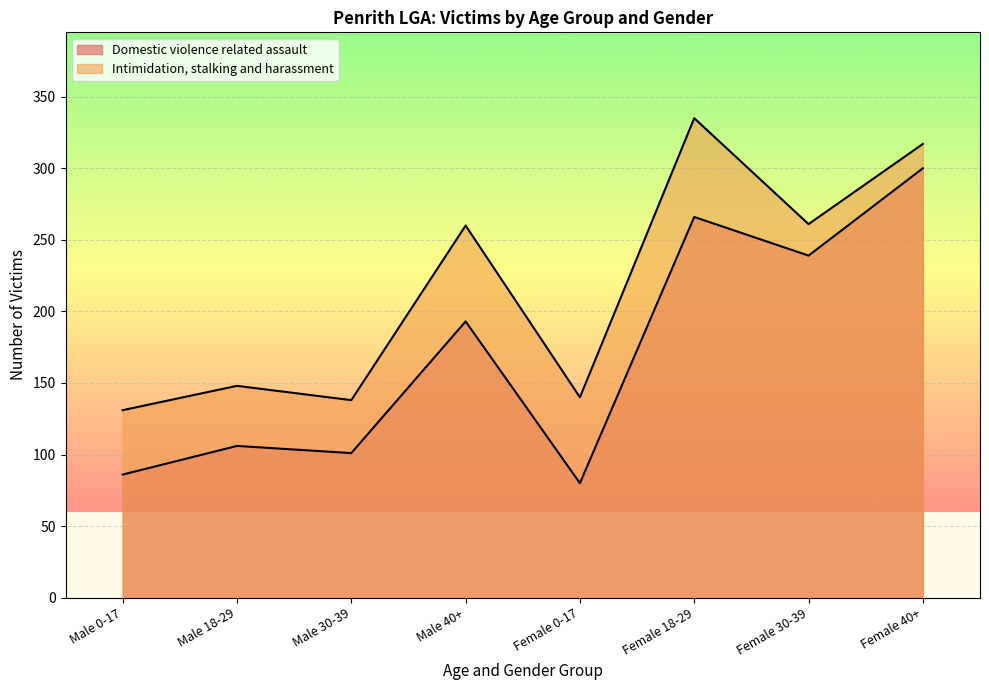

True or false: Domestic violence related assault and Intimidation, stalking and harassment intersect in this chart.

False